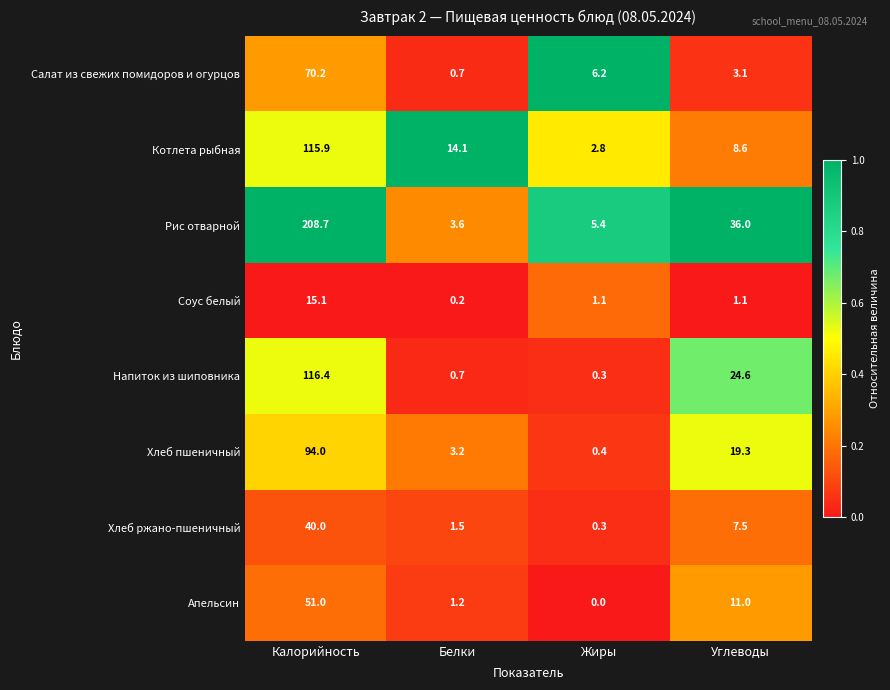

What is the average value of the Рис отварной series?

63.4